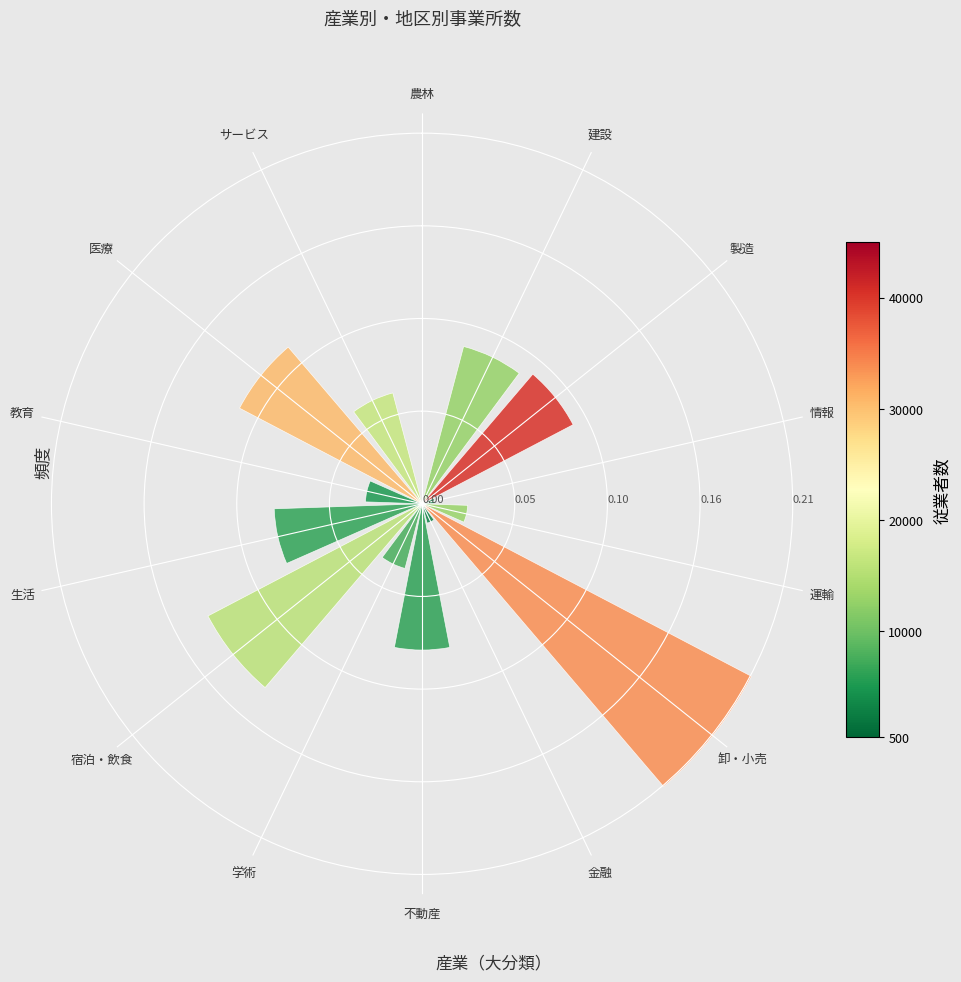

Reading right to left, list all the values displayed in this chart.

サービス=0.1	医療=0.1	教育=0.0	生活=0.1	宿泊・飲食=0.1	学術=0.0	不動産=0.1	金融=0.0	卸・小売=0.2	運輸=0.0	情報=0.0	製造=0.1	建設=0.1	農林=0.0